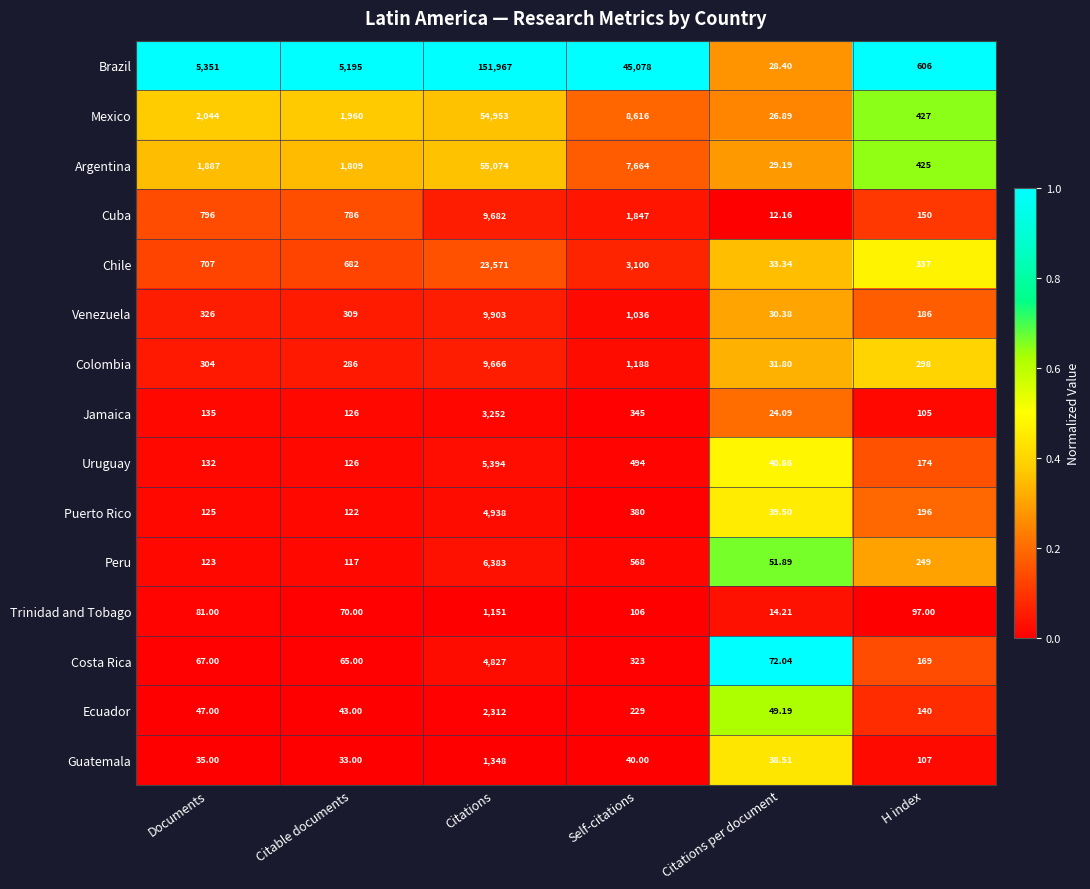

Where does the Uruguay series first go above 174?

Citations